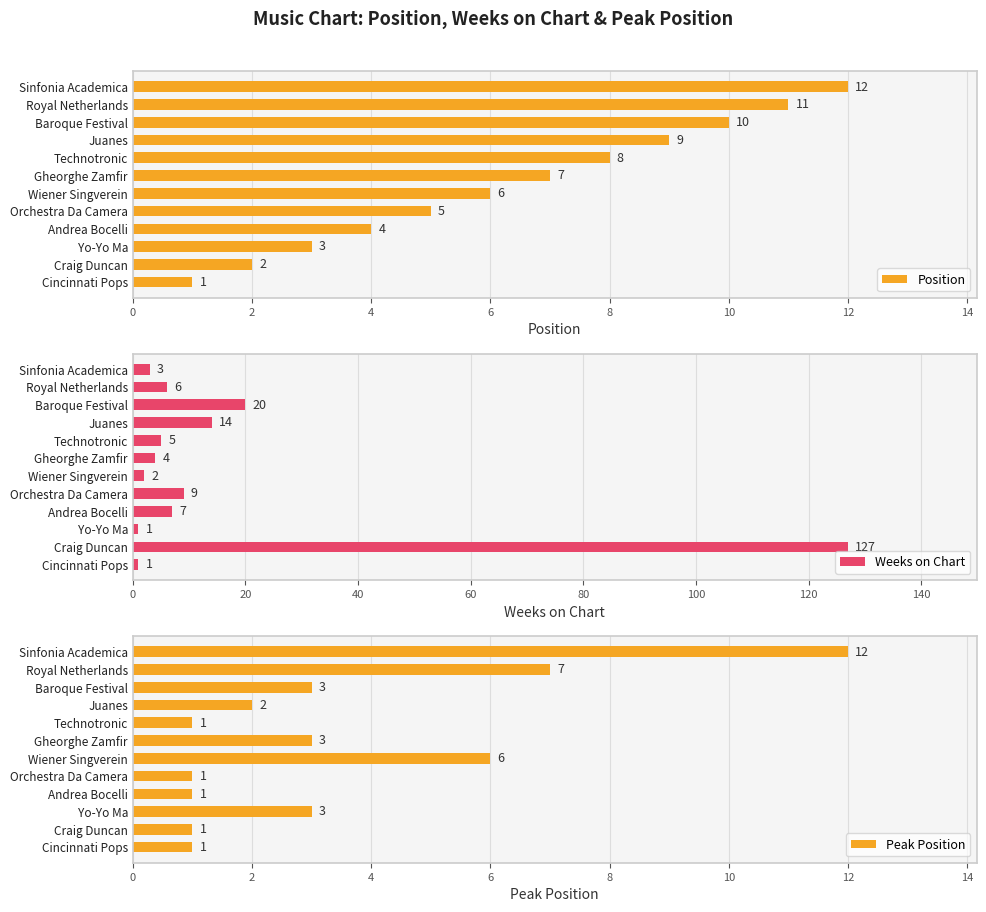

What is the difference between the second highest and second lowest values in the Position series?

9